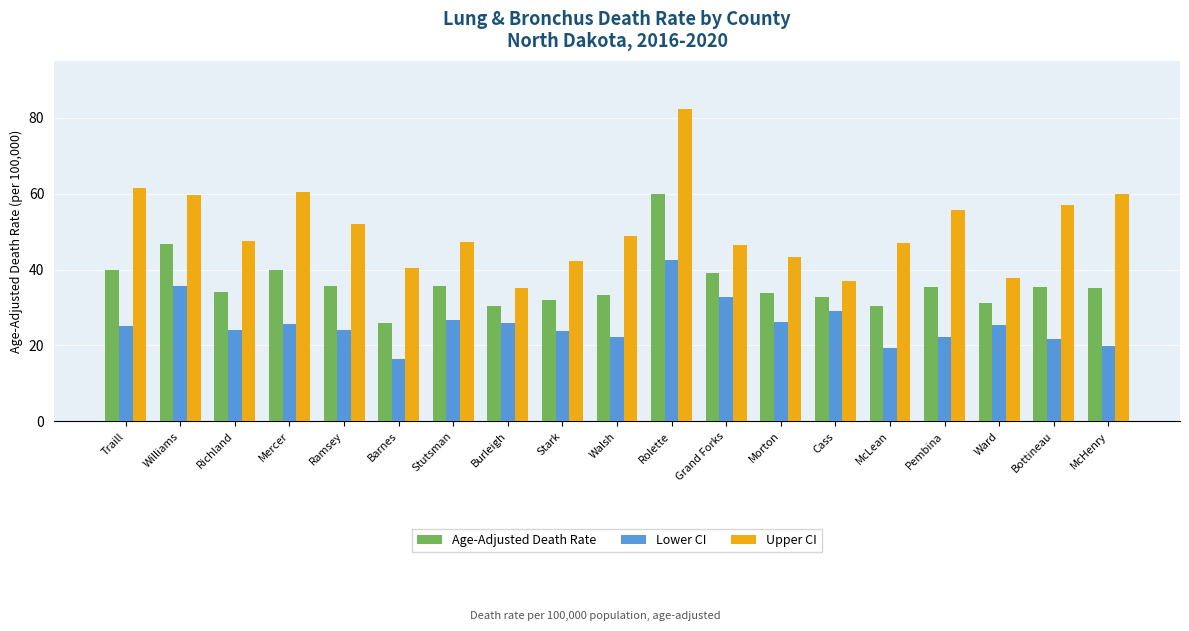

What is the approximate value of Age-Adjusted Death Rate at Stutsman?

35.7